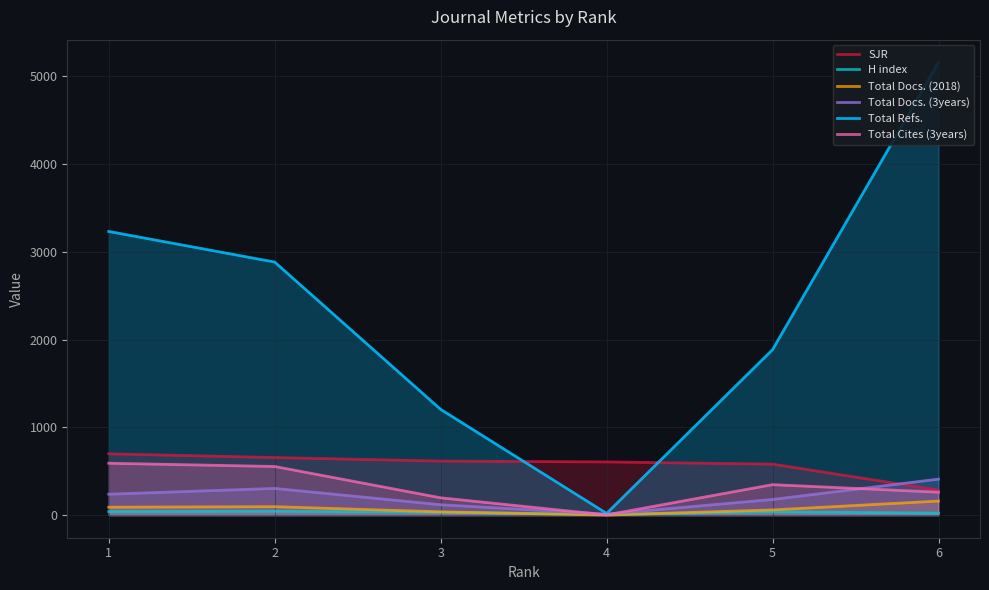

What is the difference between the second highest and second lowest values in the SJR series?

75